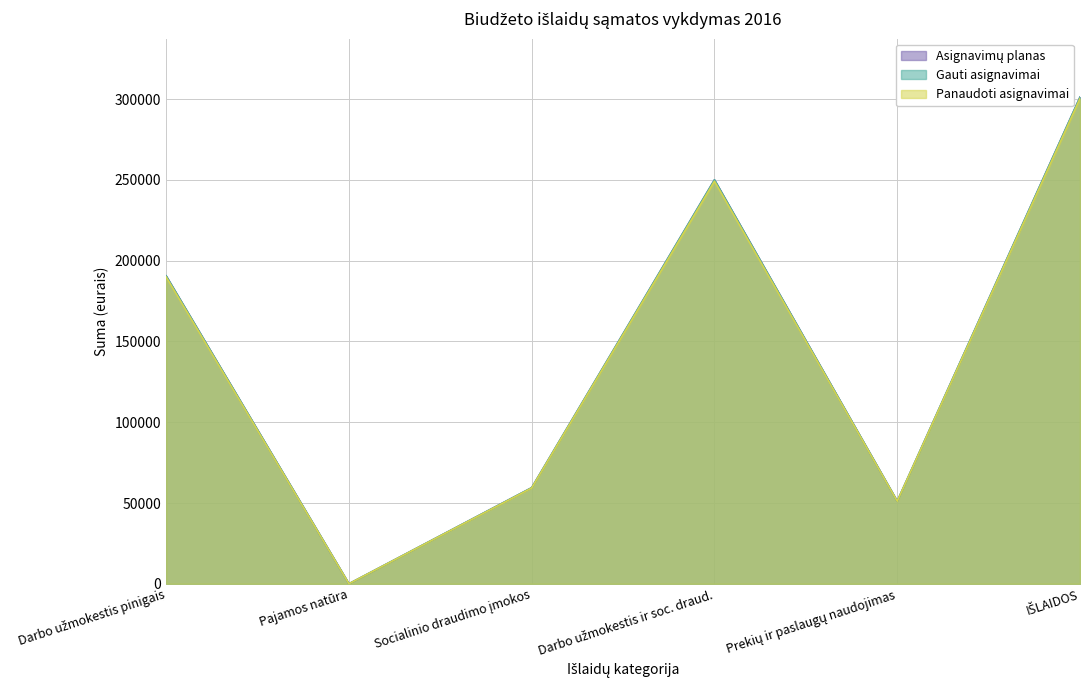

True or false: Darbo užmokestis and Prekių ir paslaugų naudojimas intersect in this chart.

False